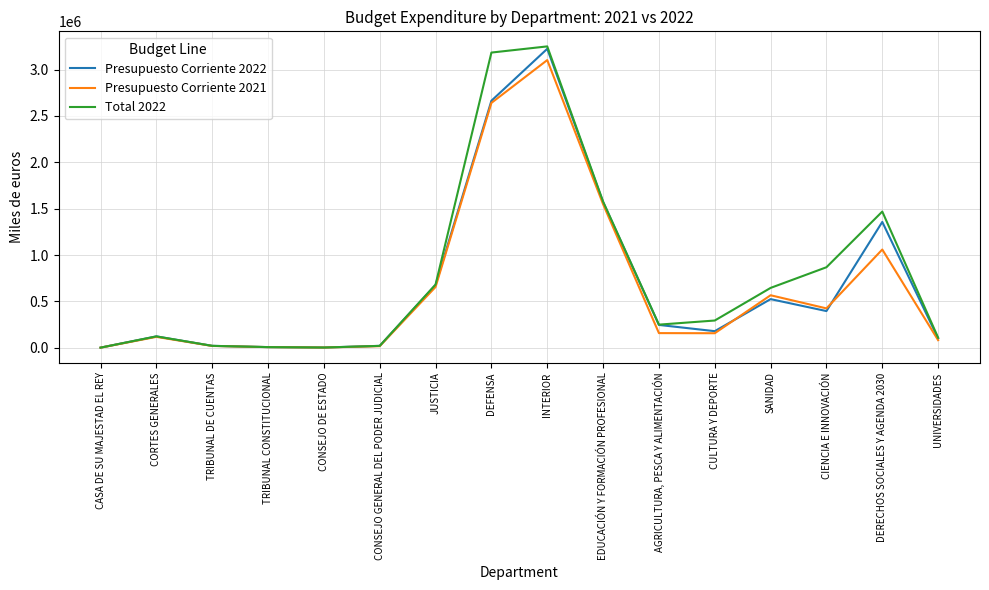

What is the average value of the Total 2022 series?

782149